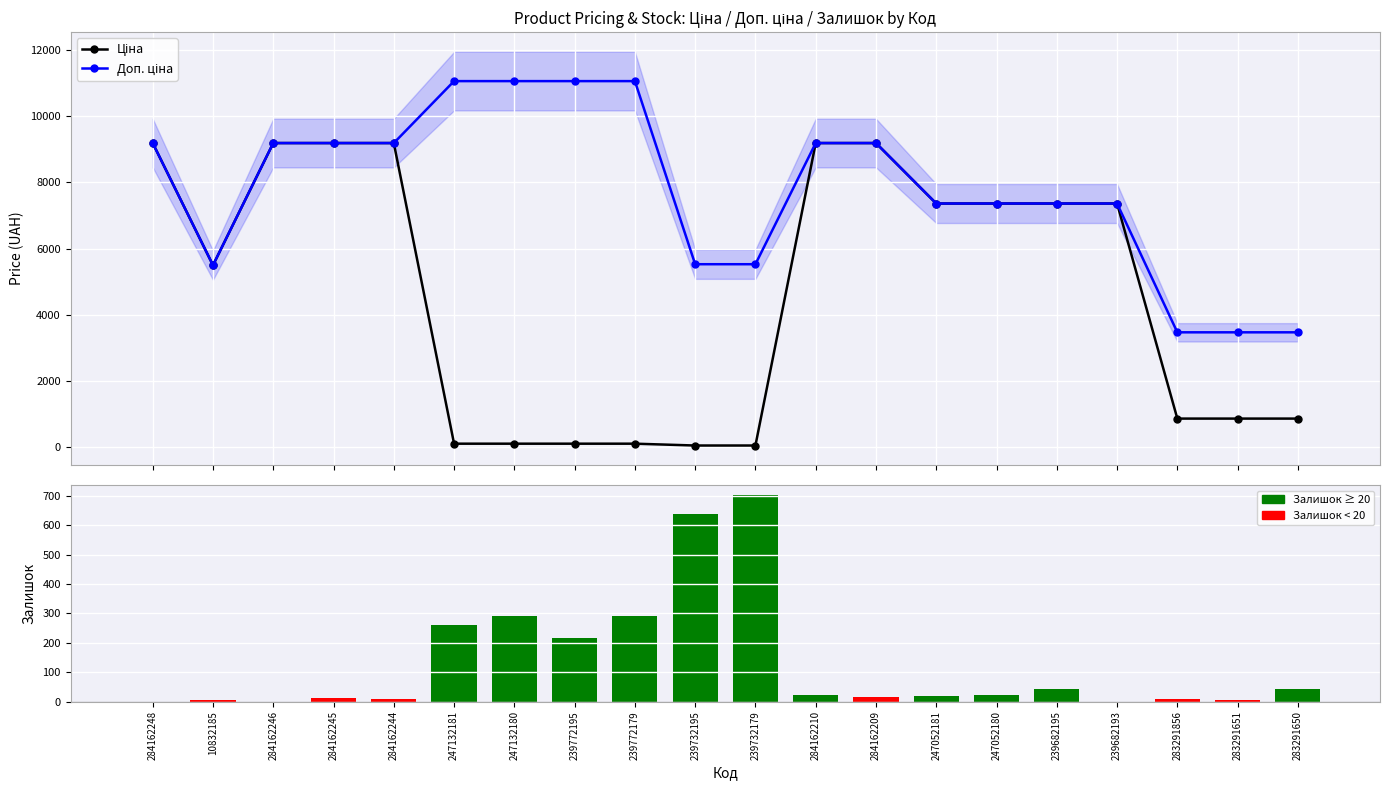

Count the number of data series in this chart.

3